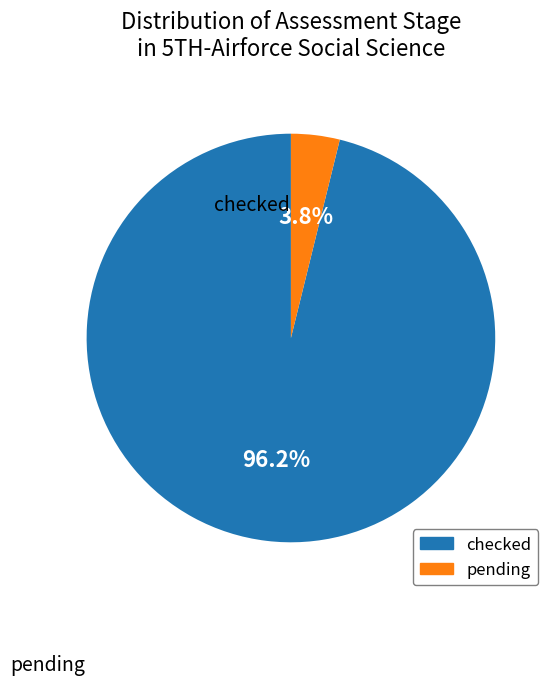

Which slice represents more than half of the pie?

checked